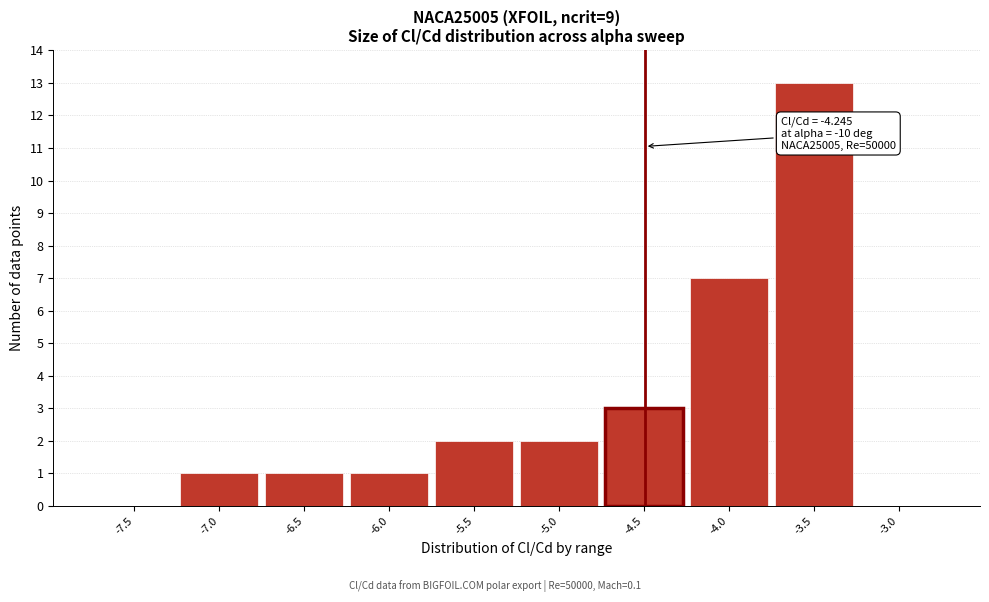

Reading left to right, extract all data points from this chart.

-7.5=0	-7.0=1	-6.5=1	-6.0=1	-5.5=2	-5.0=2	-4.5=3	-4.0=7	-3.5=13	-3.0=0